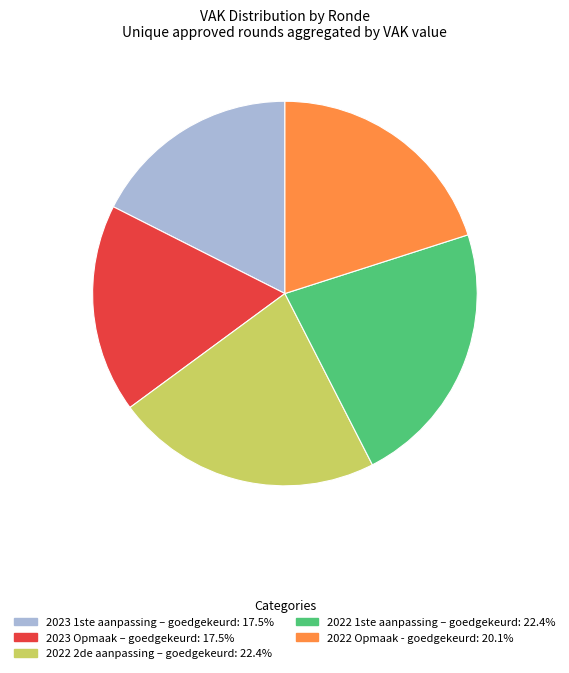

True or false: 2022 Opmaak - goedgekeurd accounts for 35% of the total.

False